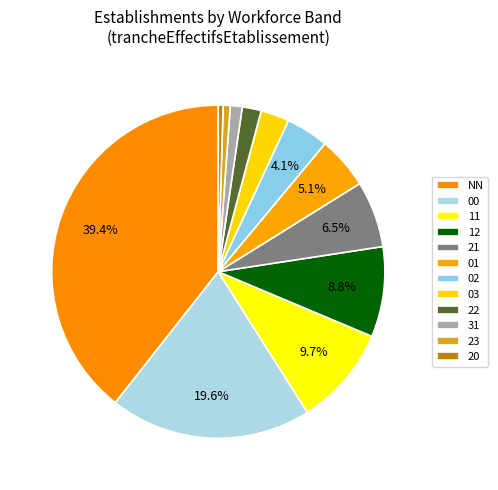

Rank the categories by value from lowest to highest.

20, 23, 31, 22, 03, 02, 01, 21, 12, 11, 00, NN